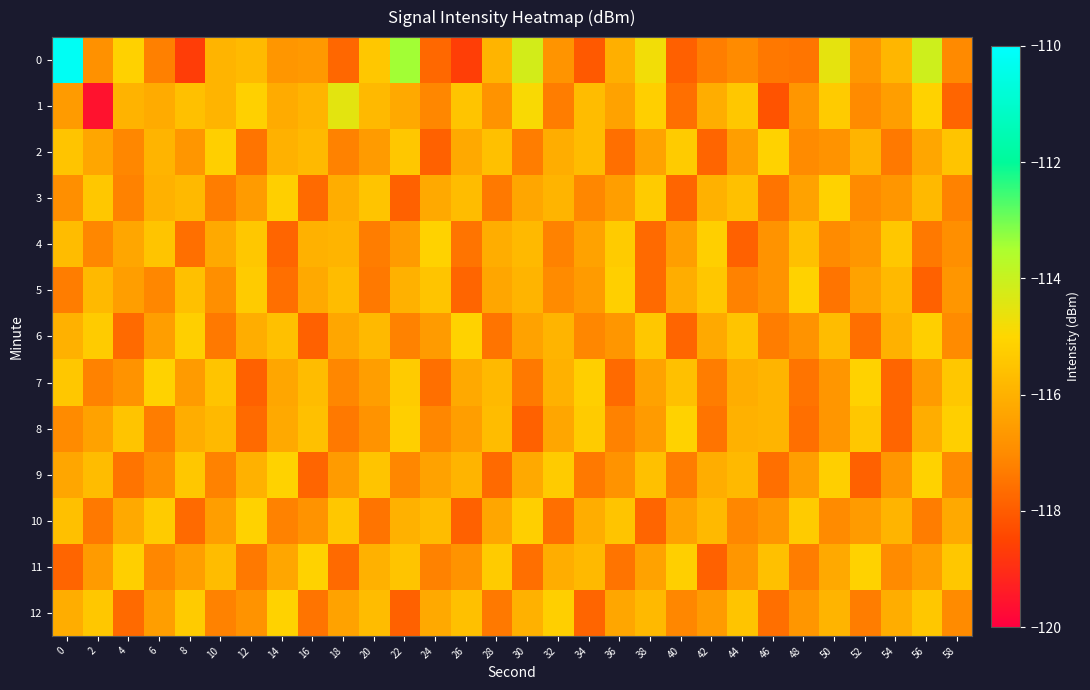

Count the number of data series in this chart.

13